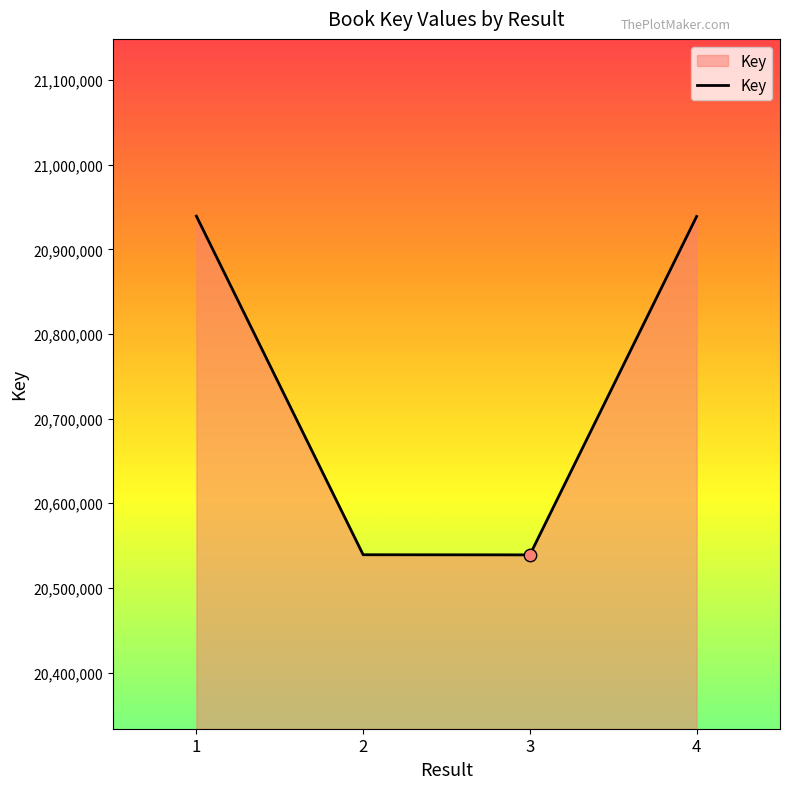

What is the ratio of the value at 2 to the value at 1?

1.0